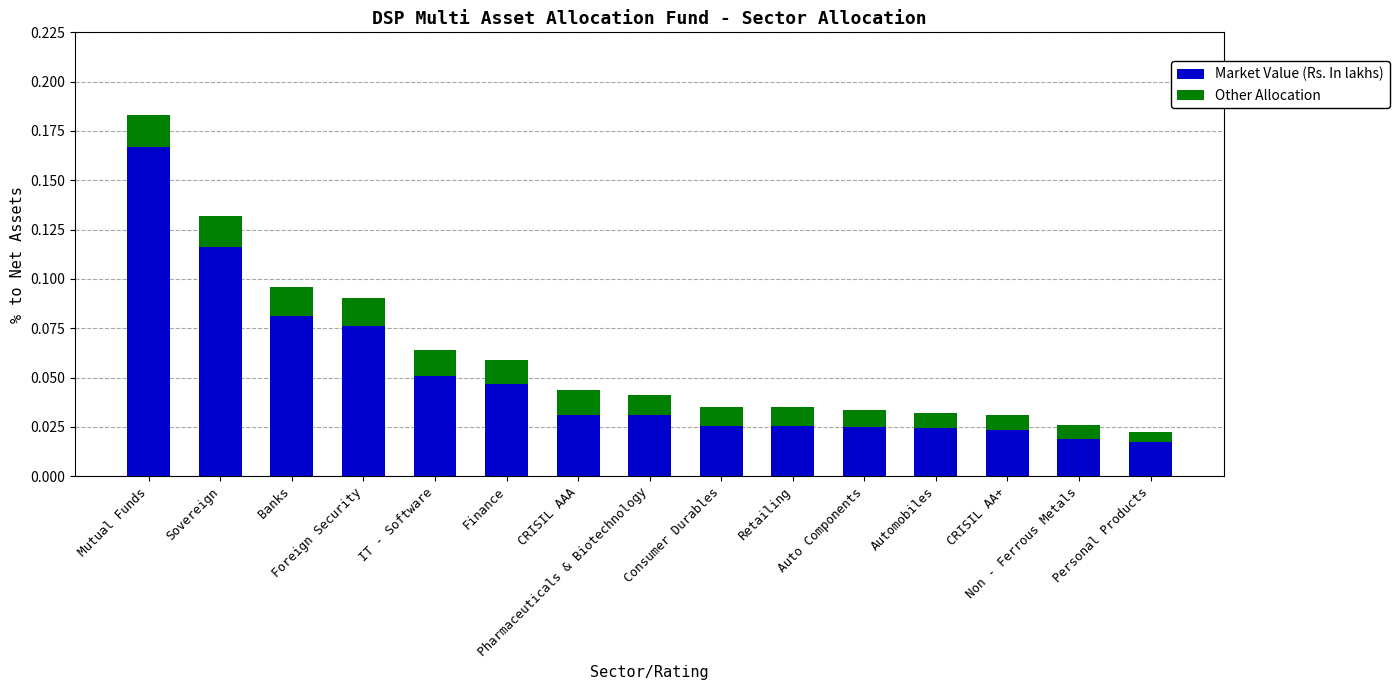

What is the sum of all Market Value (Rs. In lakhs) values?

0.8